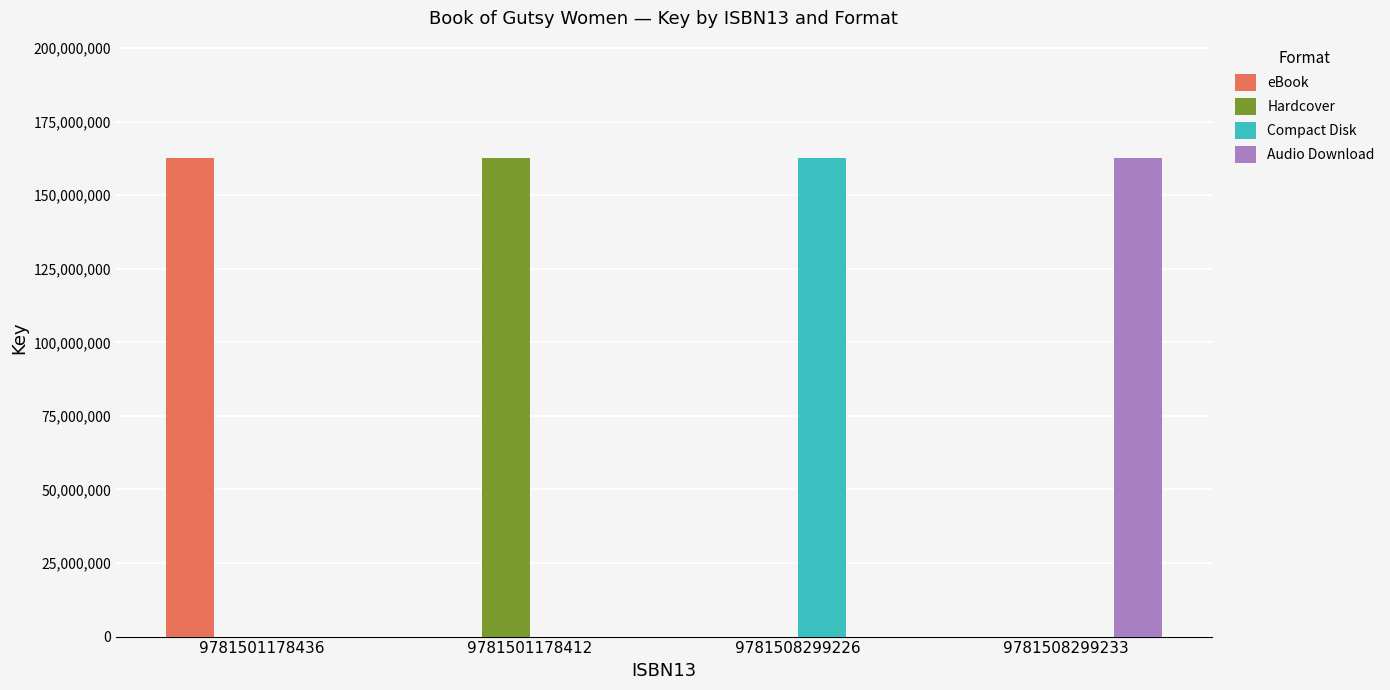

Which category has the highest value in the Hardcover series?

9781501178412